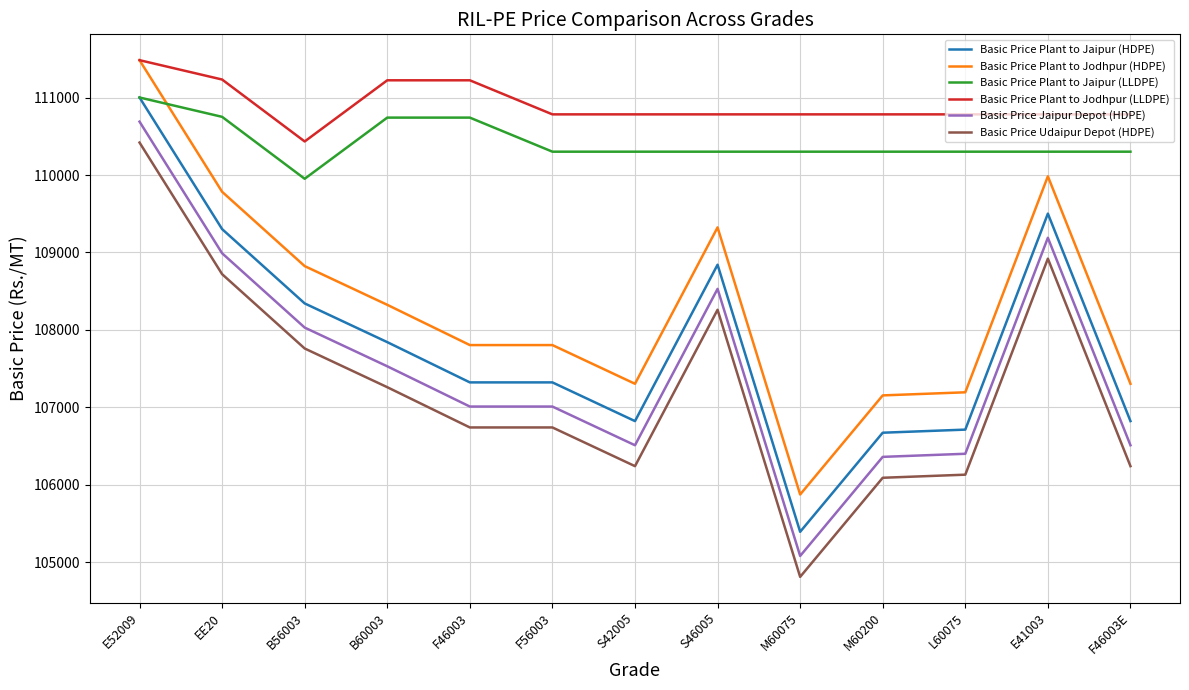

What is the difference between the second highest and minimum values in the Basic Price Plant to Jodhpur (HDPE) series?

4110